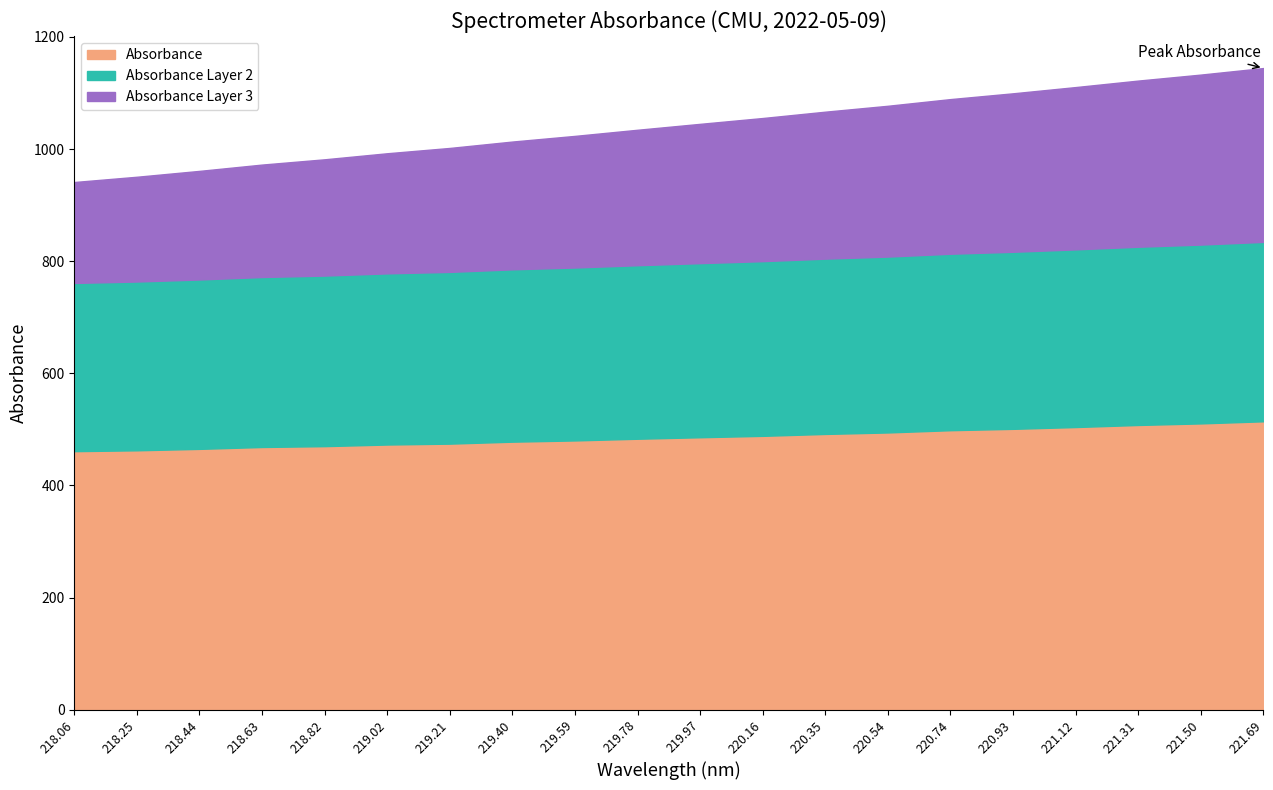

Reading left to right, what are all the values shown in this chart?

218.0596=461.1	218.2508=462.6	218.442=465.2	218.6332=468.5	218.8244=470.1	219.0156=472.9	219.2067=474.5	219.3979=478.0	219.589=480.2	219.7801=483.3	219.9712=485.9	220.1623=488.4	220.3533=491.8	220.5444=494.5	220.7354=498.5	220.9264=500.9	221.1174=504.1	221.3083=507.8	221.4993=510.6	221.6902=514.4